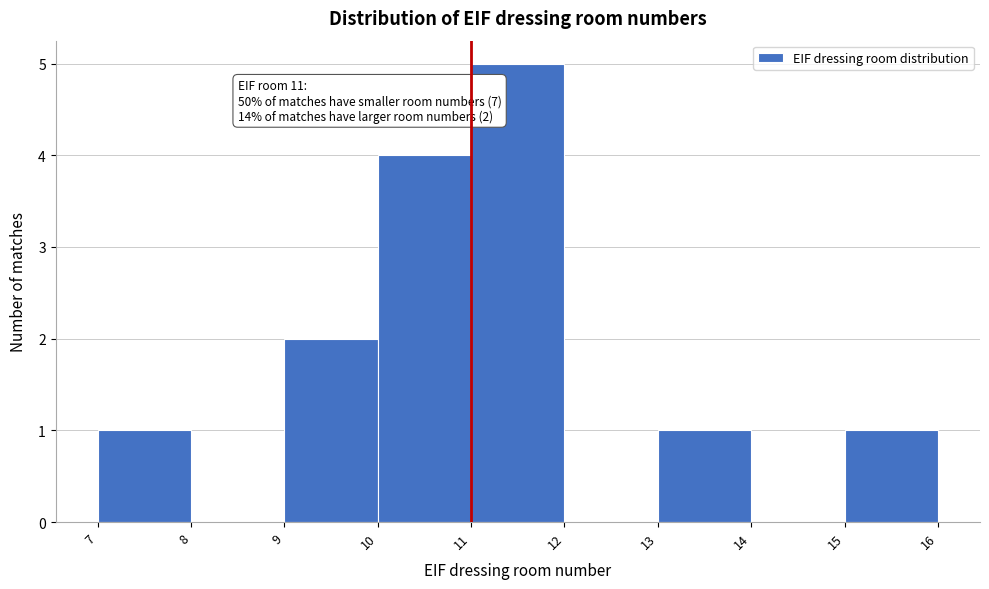

Which range on the x-axis has the tallest bar?

11 to 12